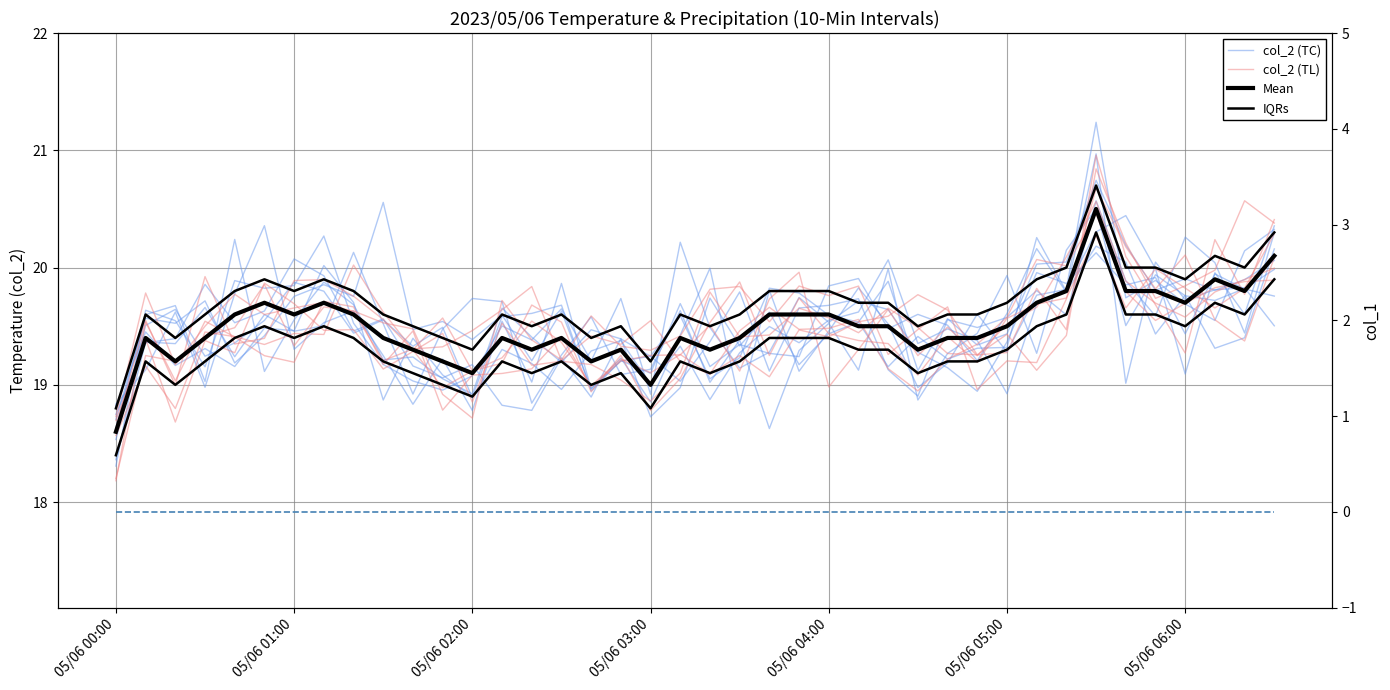

Is it true that col_2 (TC) equals 30.9 at 15?

False